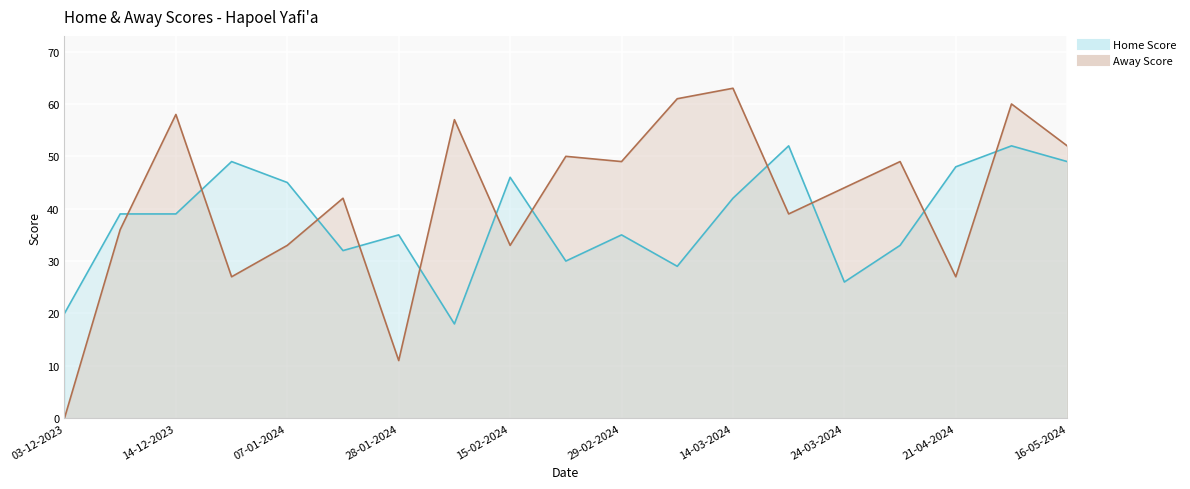

Reading right to left, transcribe all the data shown in this chart.

Home Score: 49	52	48	33	26	52	42	29	35	30	46	18	35	32	45	49	39	39	20
Away Score: 52	60	27	49	44	39	63	61	49	50	33	57	11	42	33	27	58	36	0